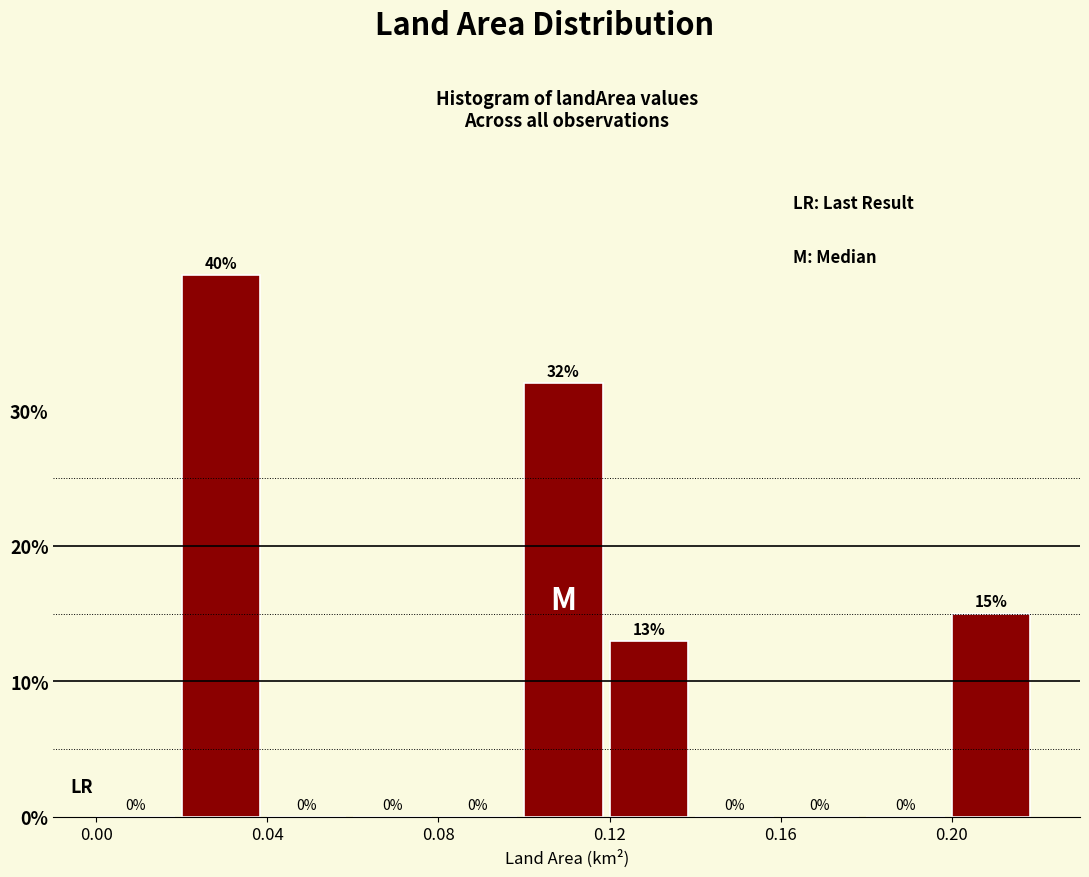

Reading left to right, transcribe this chart: for each bar, give the range it covers on the x-axis and its height.

0.00 to 0.02: 0
0.02 to 0.04: 40
0.04 to 0.06: 0
0.06 to 0.08: 0
0.08 to 0.10: 0
0.10 to 0.12: 32
0.12 to 0.14: 13
0.14 to 0.16: 0
0.16 to 0.18: 0
0.18 to 0.20: 0
0.20 to 0.22: 15